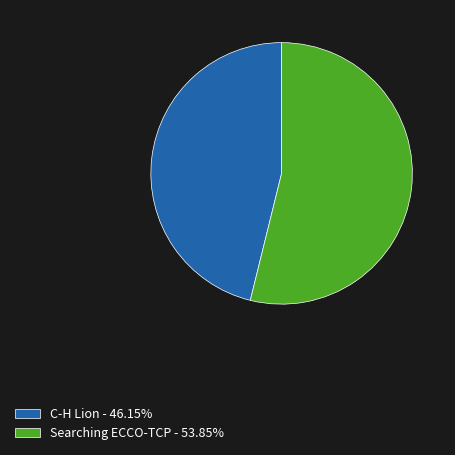

Do C-H Lion - 46.15% and Searching ECCO-TCP - 53.85% together represent more than half of the pie?

Yes